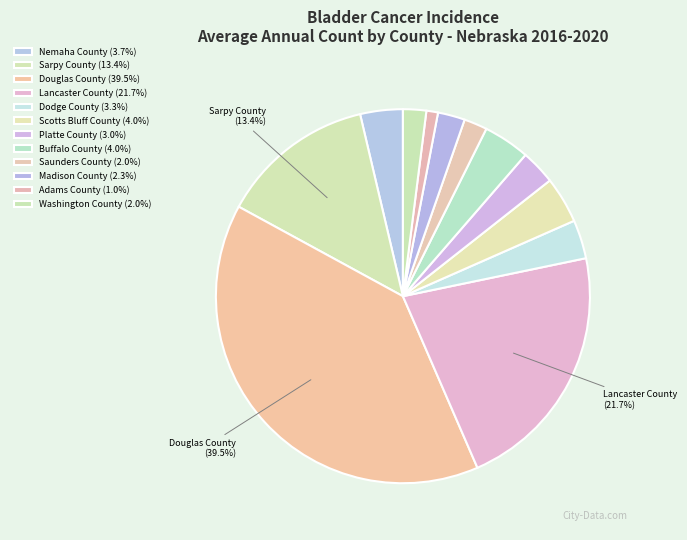

True or false: Platte County accounts for 3% of the total.

True